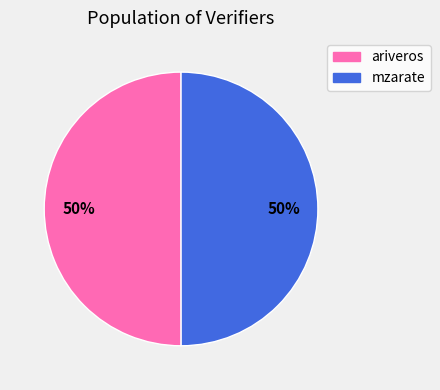

To the nearest percent, what percentage of the pie is ariveros?

50%